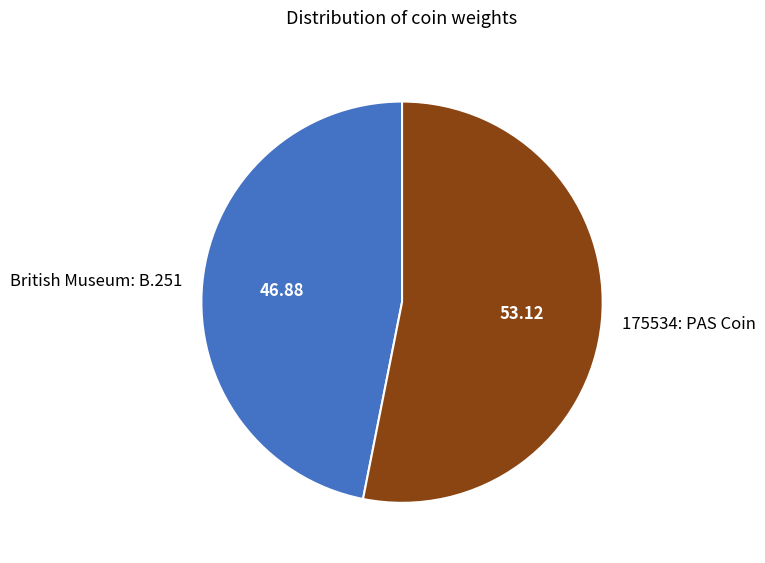

How many segments does this pie chart have?

2